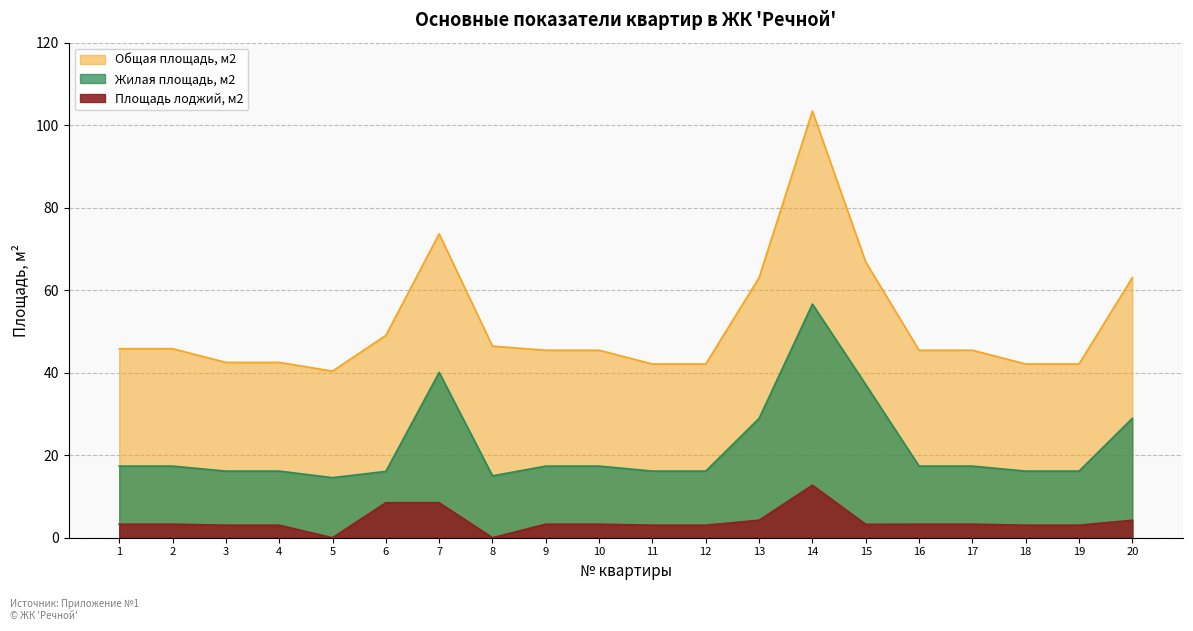

Reading right to left, transcribe all the data shown in this chart.

Общая площадь, м2: 63.0	42.1	42.1	45.4	45.4	66.8	103.4	63.0	42.1	42.1	45.4	45.4	46.4	73.7	49.0	40.4	42.5	42.5	45.8	45.8
Жилая площадь, м2: 28.9	16.1	16.1	17.4	17.4	37.1	56.6	28.9	16.1	16.1	17.4	17.4	15.0	40.1	16.1	14.6	16.1	16.1	17.4	17.4
Площадь лоджий, м2: 4.2	3.0	3.0	3.3	3.3	3.2	12.7	4.2	3.0	3.0	3.3	3.3	0.0	8.5	8.5	0.0	3.0	3.0	3.3	3.3